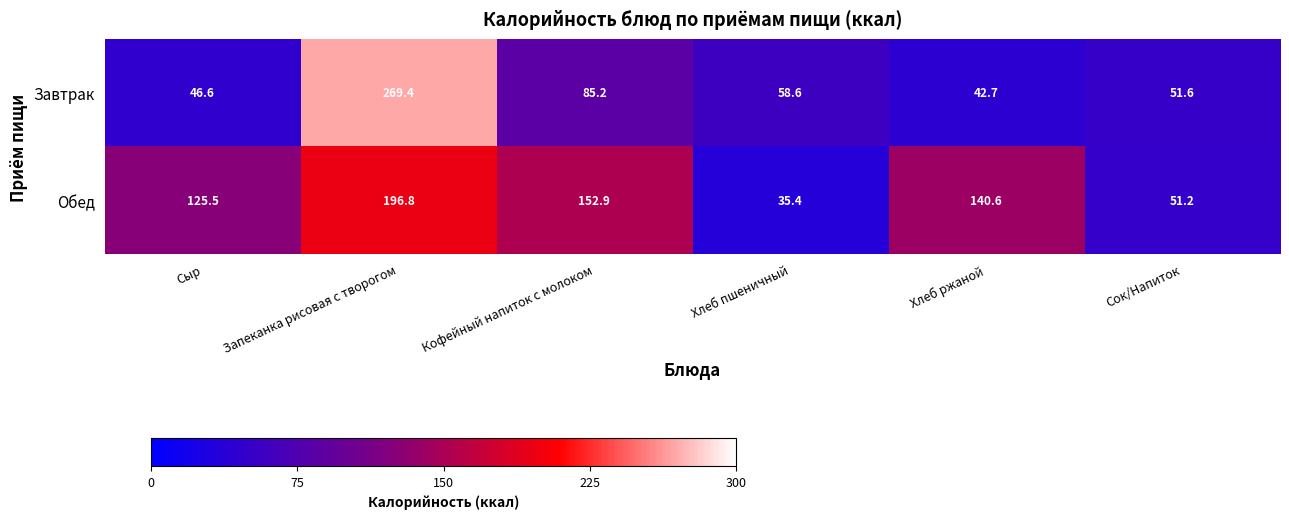

What is the difference between the second highest and second lowest values in the Обед series?

101.7